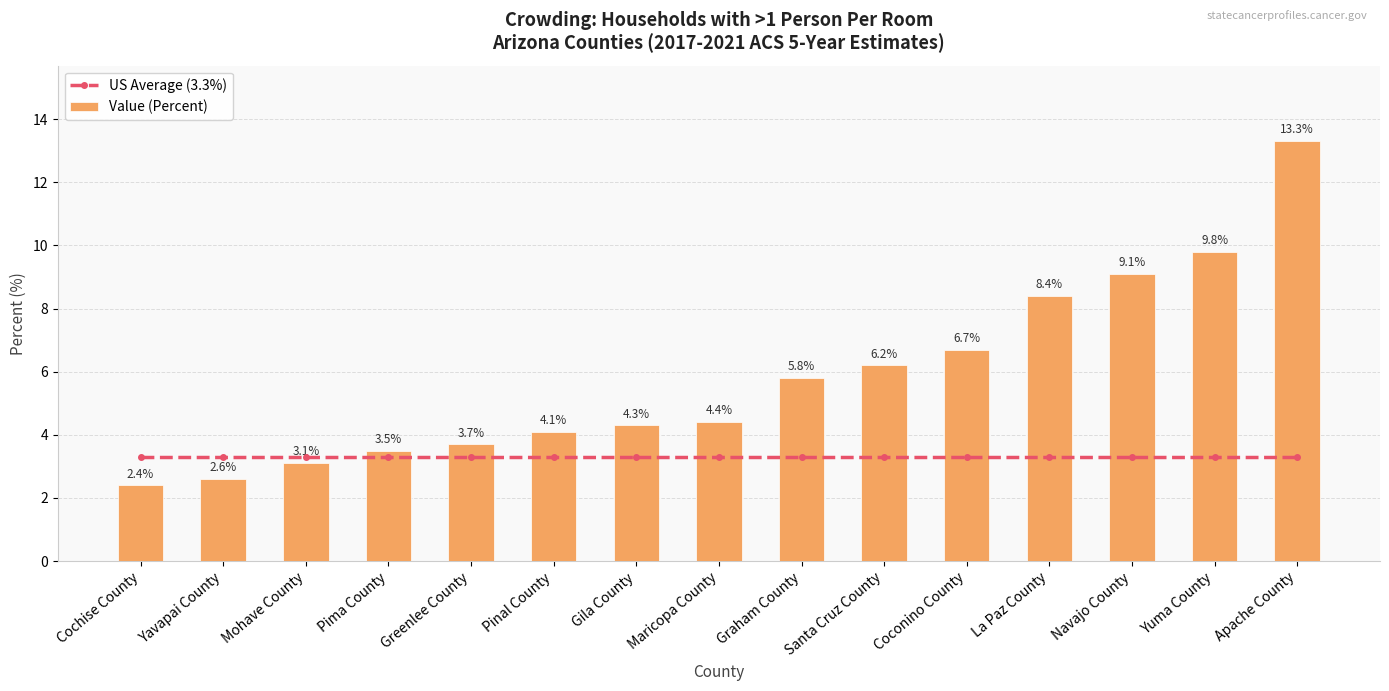

What is the difference between the second highest and second lowest values in the Value (Percent) series?

7.2